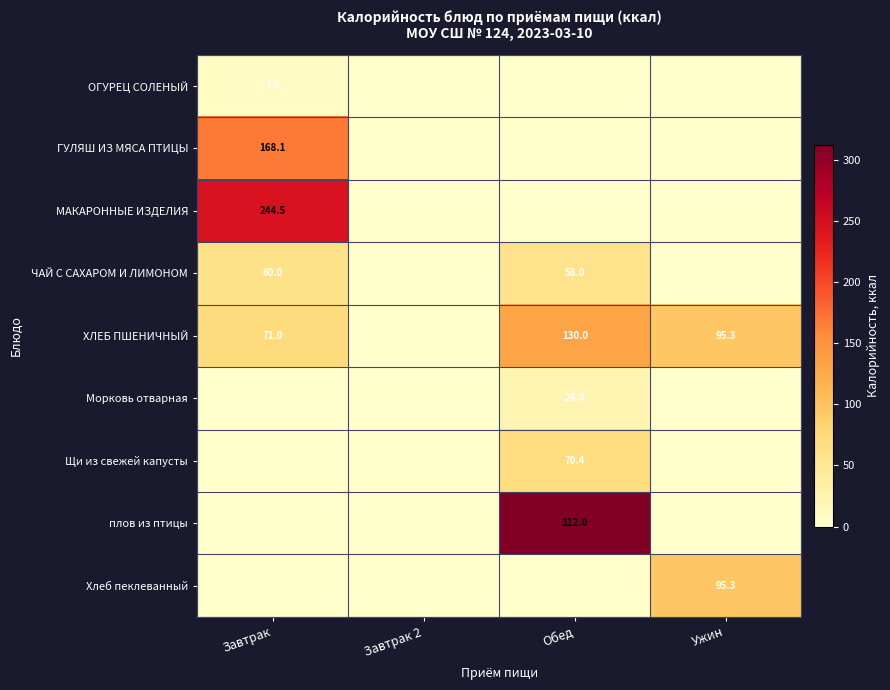

The value of ЧАЙ С САХАРОМ И ЛИМОНОМ at Завтрак is 28.9. True or false?

False